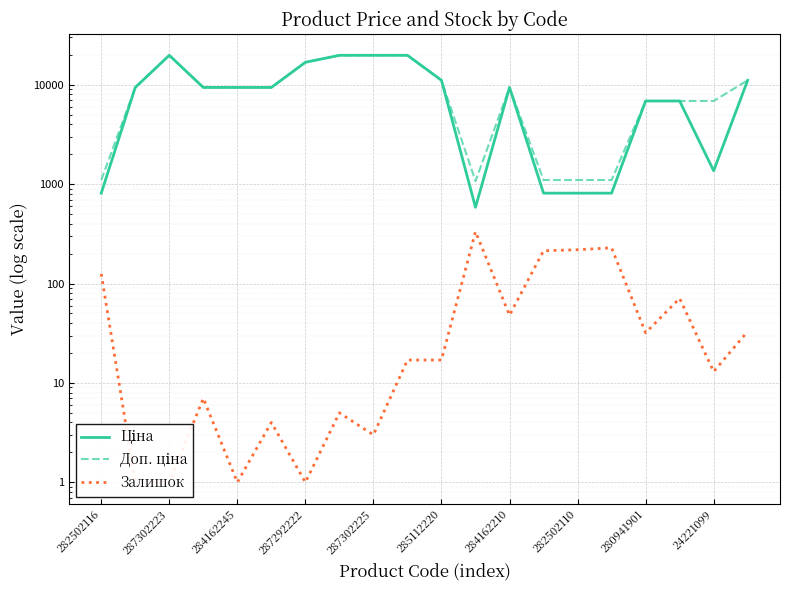

What is the spread (max minus min) of values at 11?

741.5